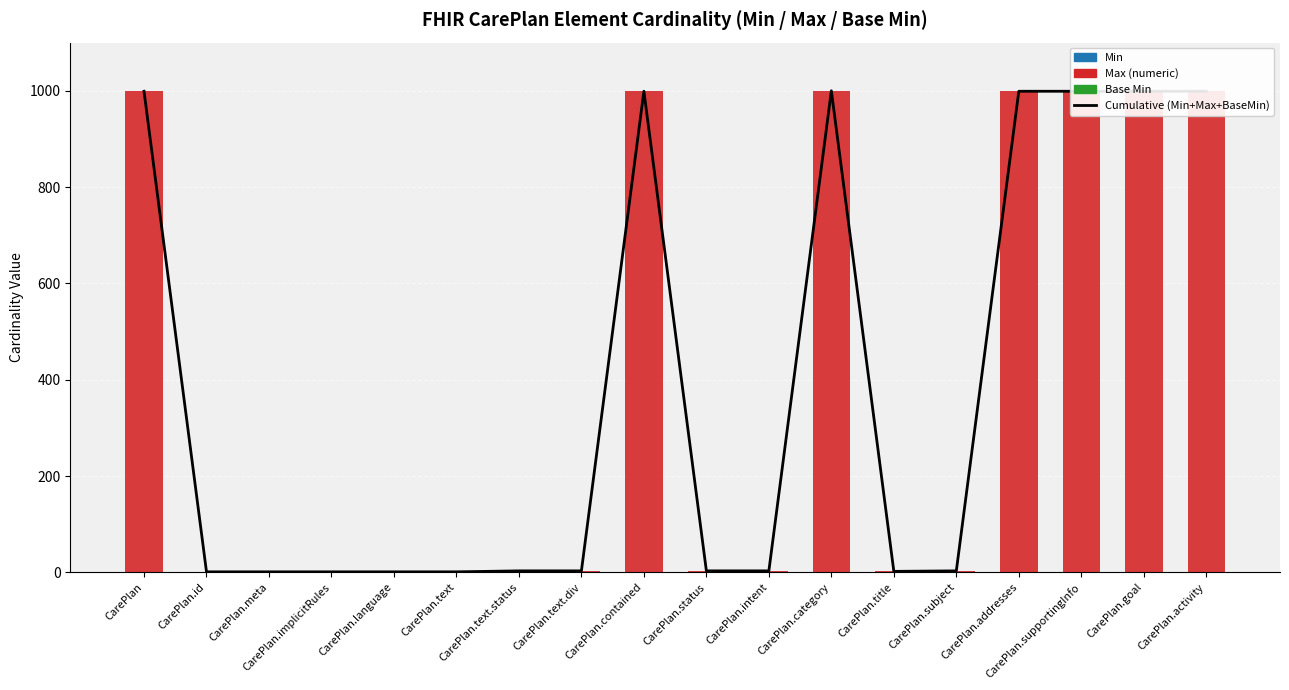

What is the highest value of the Min series?

1